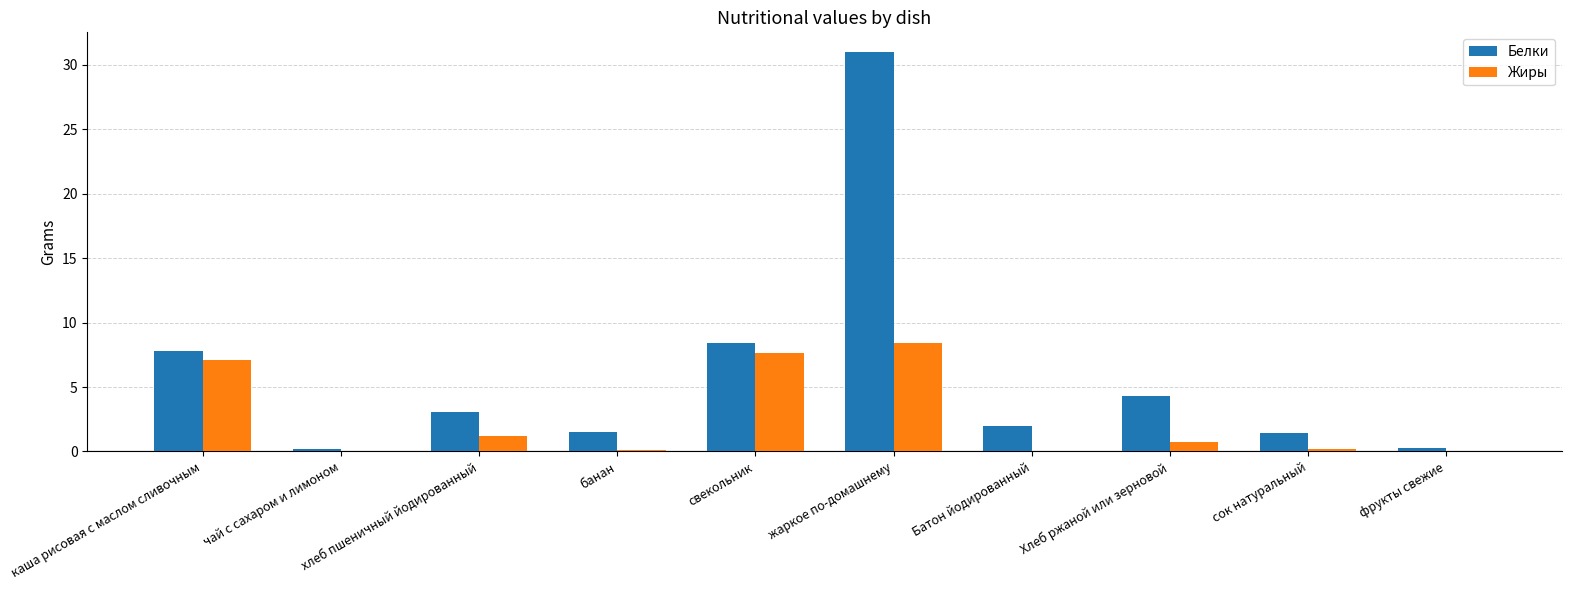

What are all the series names shown in the legend?

Белки, Жиры